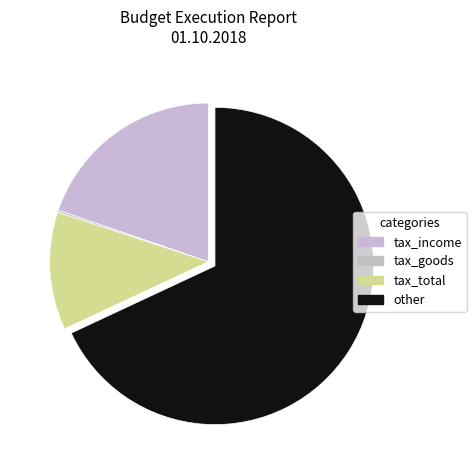

How many segments does this pie chart have?

4